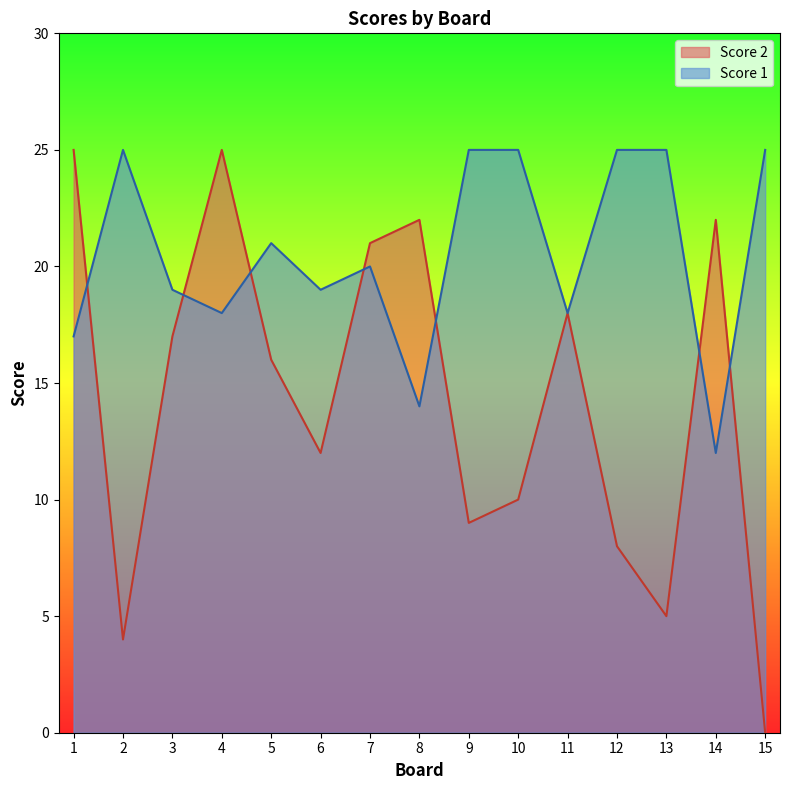

Rank the series at 2 from highest to lowest value.

Score 1, Score 2